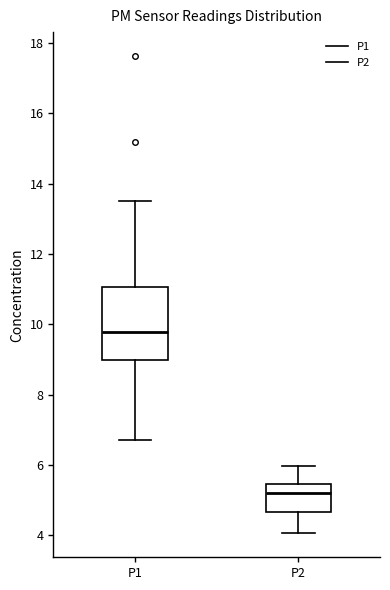

Where does the lower whisker of the box for P2 end on the y-axis? The values are not printed on the chart, so give them approximately, as read against the axis.

4.0